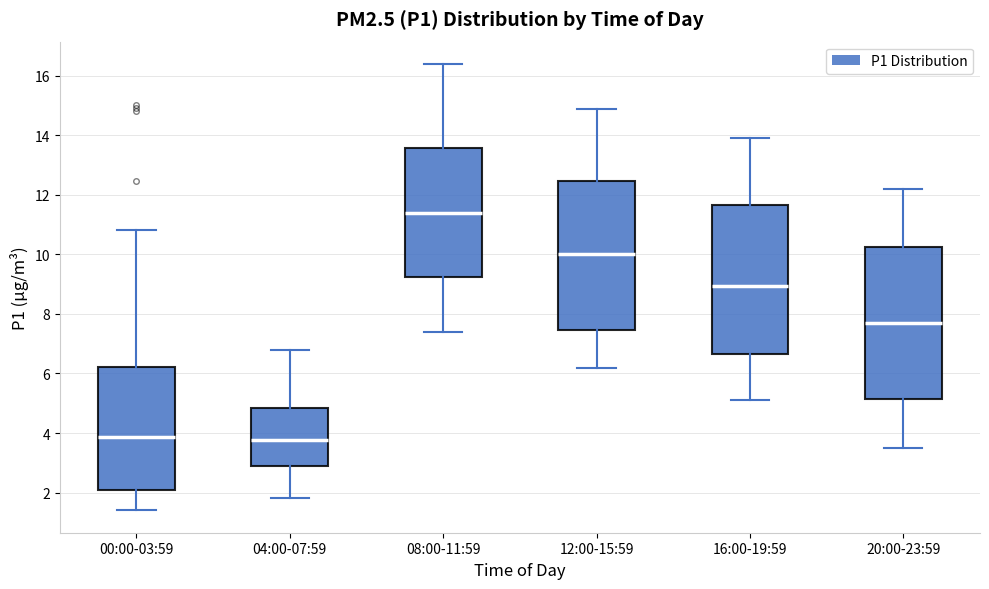

Reading left to right, read every box against the y-axis: the position of its median line, the range the box covers, and the ends of its whiskers. The values are not printed on the chart, so give them approximately, as read against the axis.

00:00-03:59: median 3.8, box 2.0 to 6.2, whiskers 1.4 to 10.8
04:00-07:59: median 3.8, box 3.0 to 4.8, whiskers 1.8 to 6.8
08:00-11:59: median 11.4, box 9.2 to 13.6, whiskers 7.4 to 16.4
12:00-15:59: median 10.0, box 7.4 to 12.4, whiskers 6.2 to 15.0
16:00-19:59: median 9.0, box 6.6 to 11.6, whiskers 5.2 to 14.0
20:00-23:59: median 7.8, box 5.2 to 10.2, whiskers 3.6 to 12.2